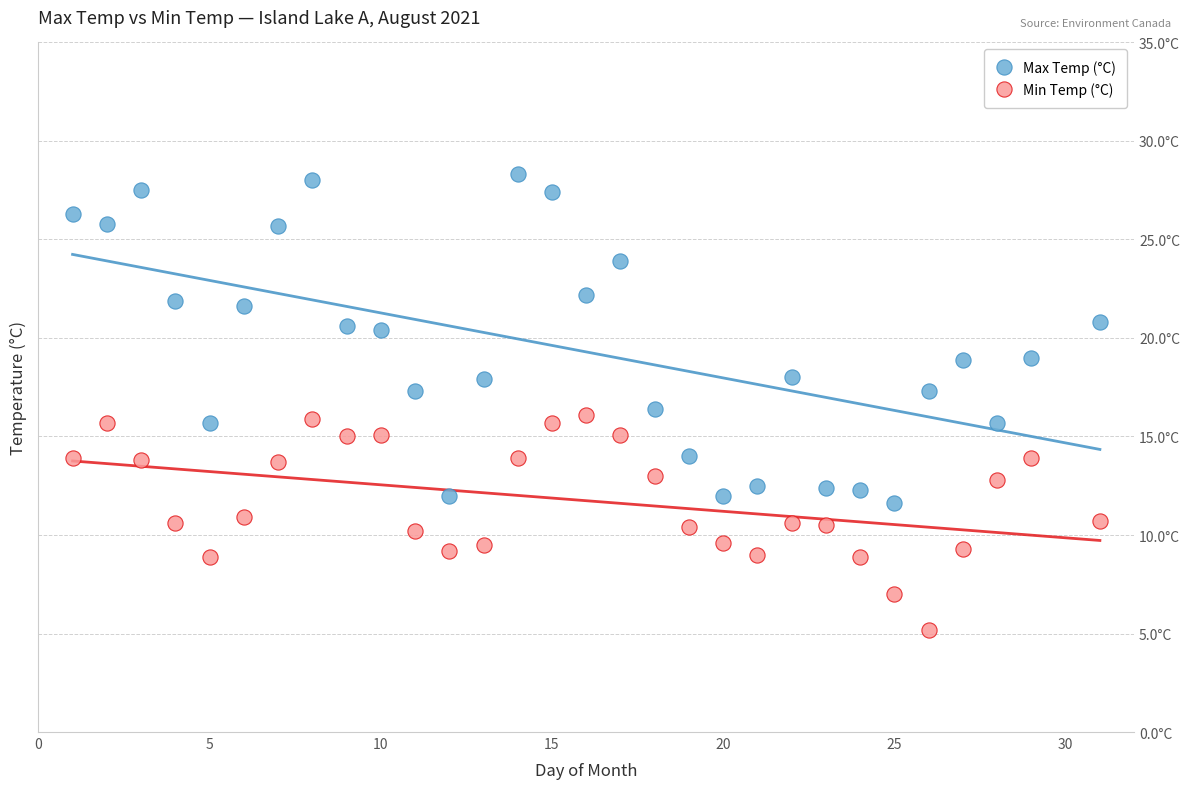

Which series has the widest spread of Y values?

Max Temp (°C)